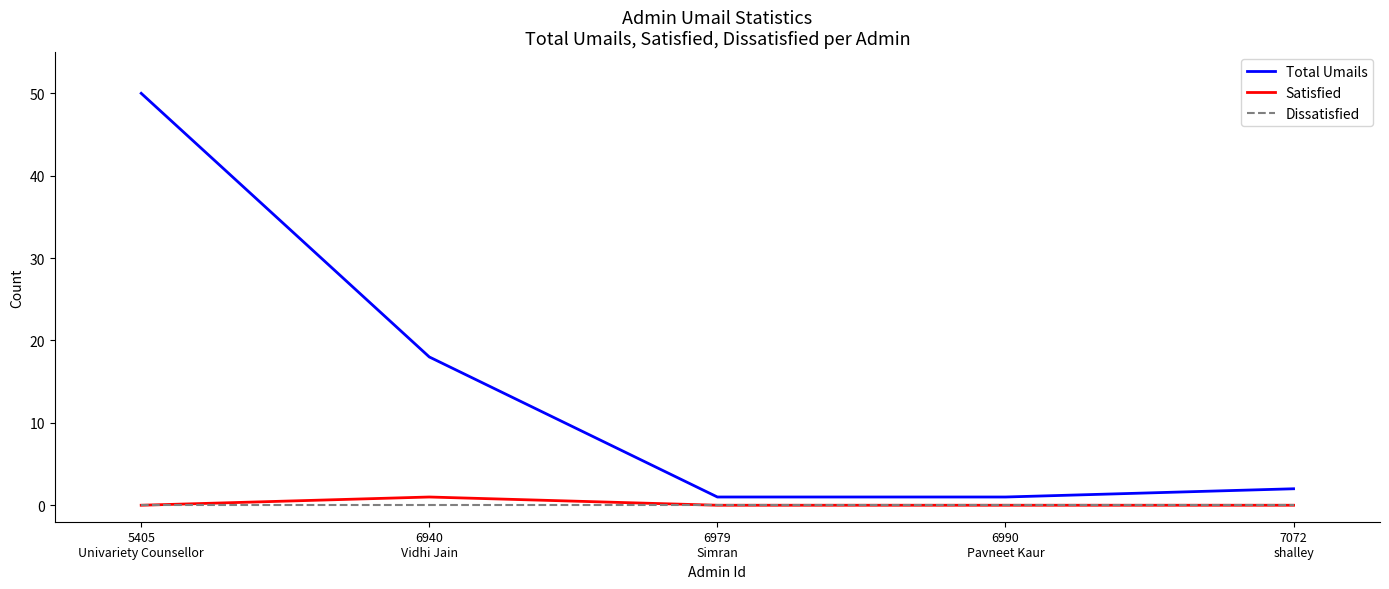

Which series has the widest spread of values?

Total Umails